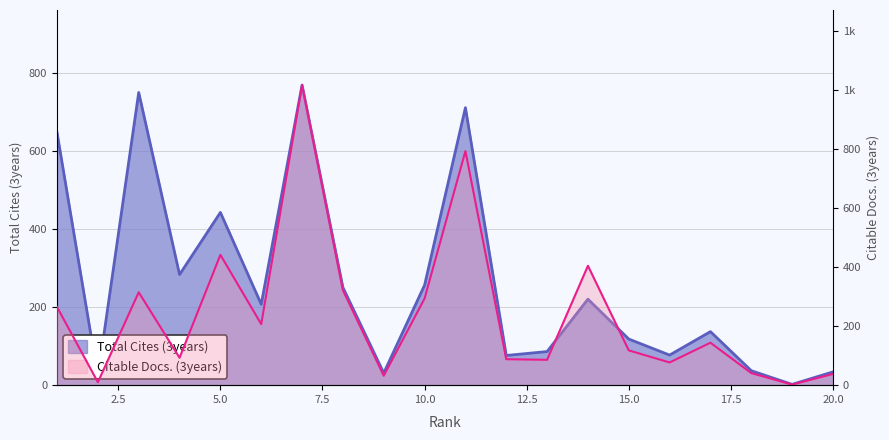

The Total Cites (3years) series shows 28 at 15. True or false?

False